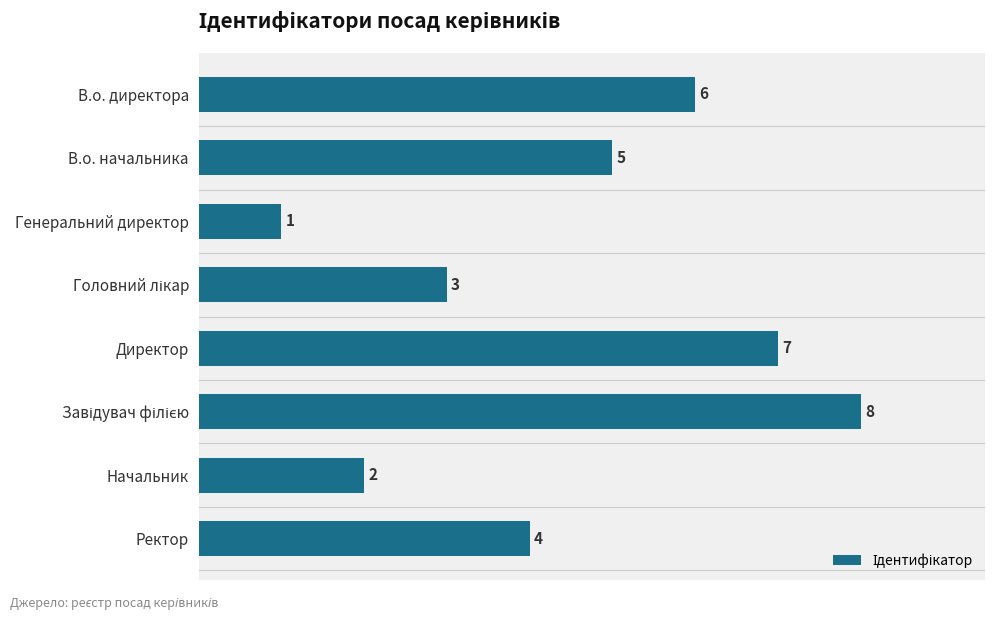

Approximately how many times larger is the value at В.о. начальника compared to Директор?

0.7